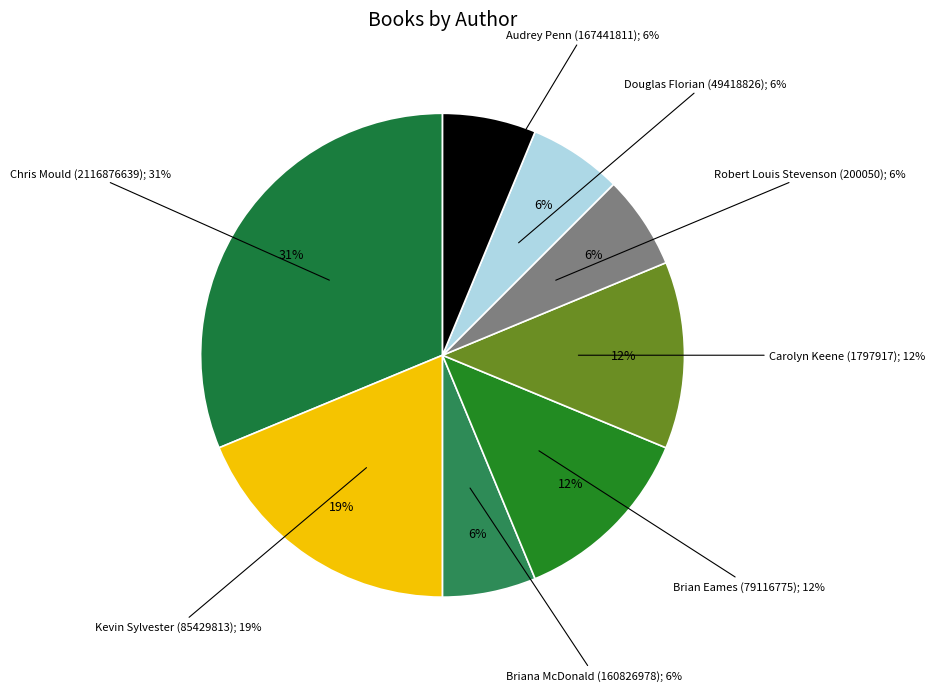

Does Carolyn Keene (1797917) account for over 50% of the chart?

No